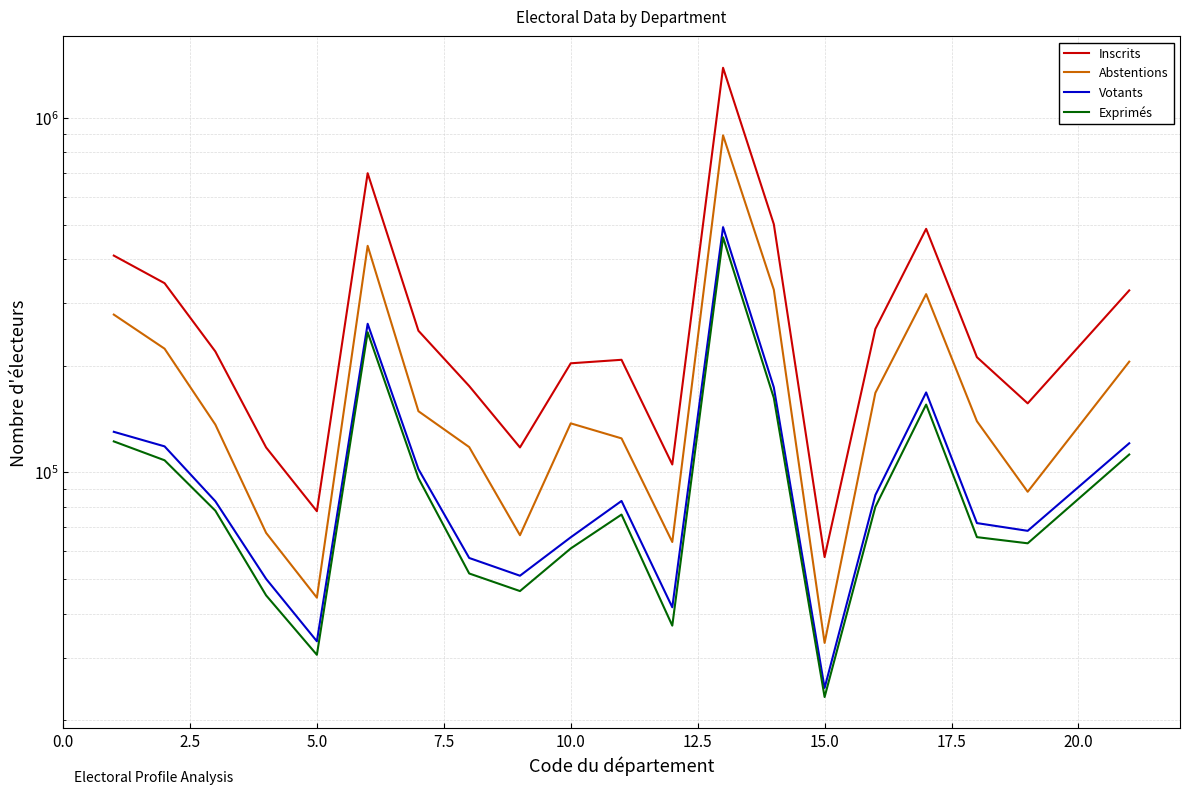

What is the lowest value of the Votants series?

24666